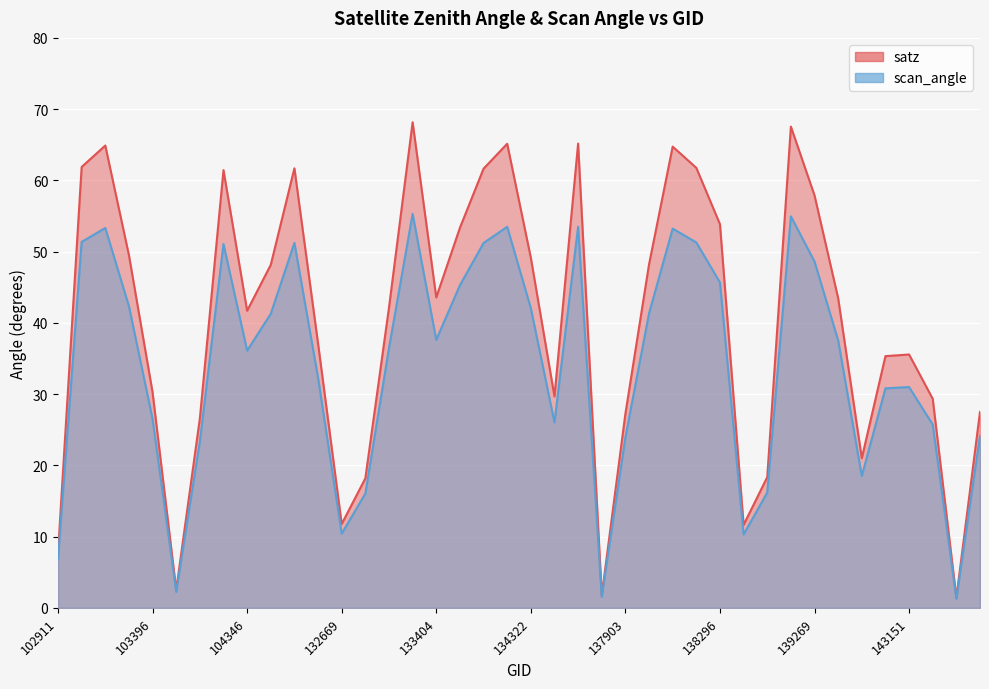

The scan_angle series shows 51.1 at 103868. True or false?

True